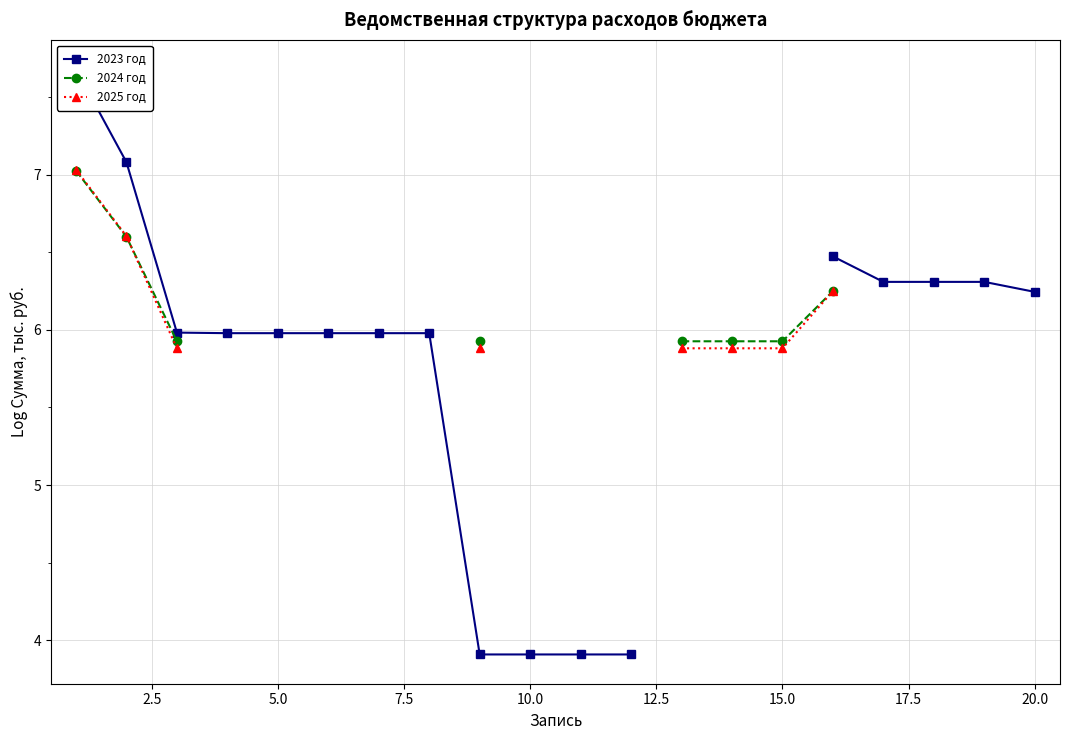

True or false: 2024 год and 2023 год cross at least once.

False